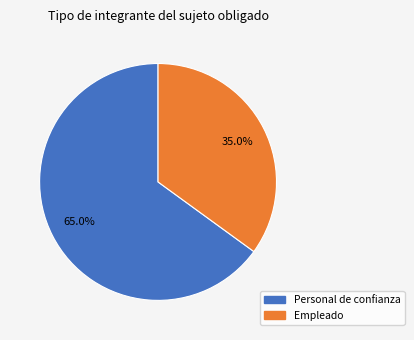

Does any single category account for the majority?

Yes